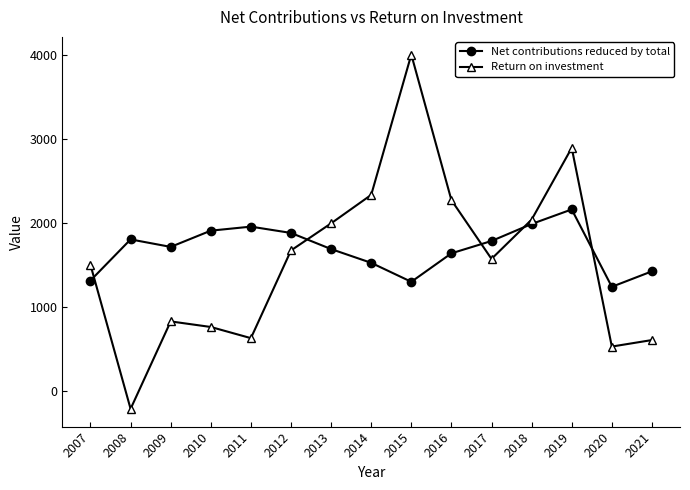

True or false: Net contributions reduced by total has more than 0 interior local peaks.

True